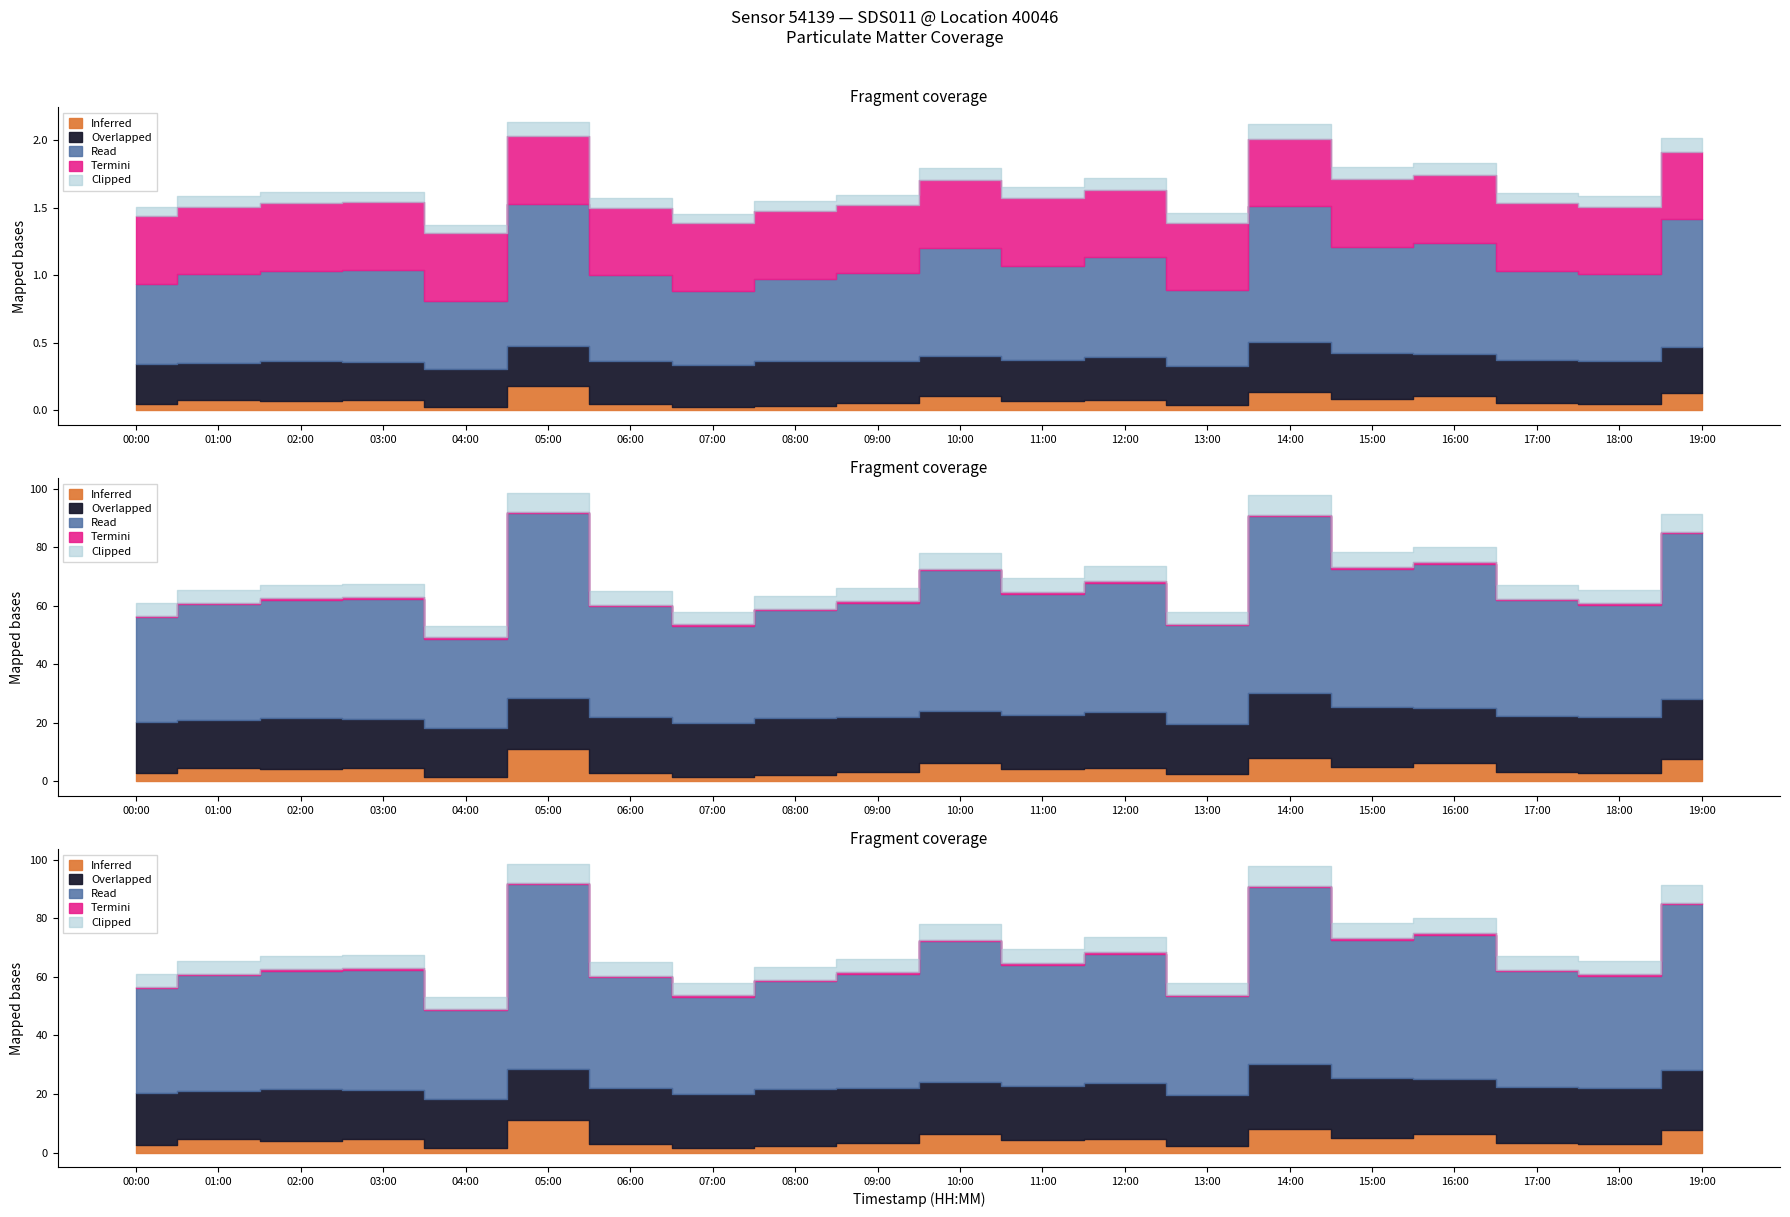

What is the value of the P2 point at the 13th from the left?

7.1